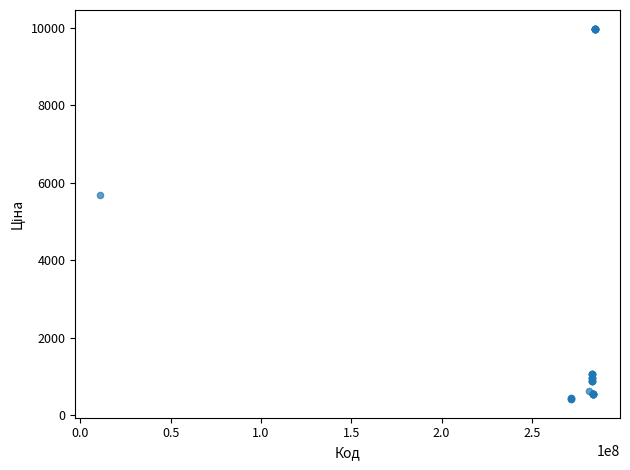

What Y value in the scatter plot is closest to 5195?

5673.8